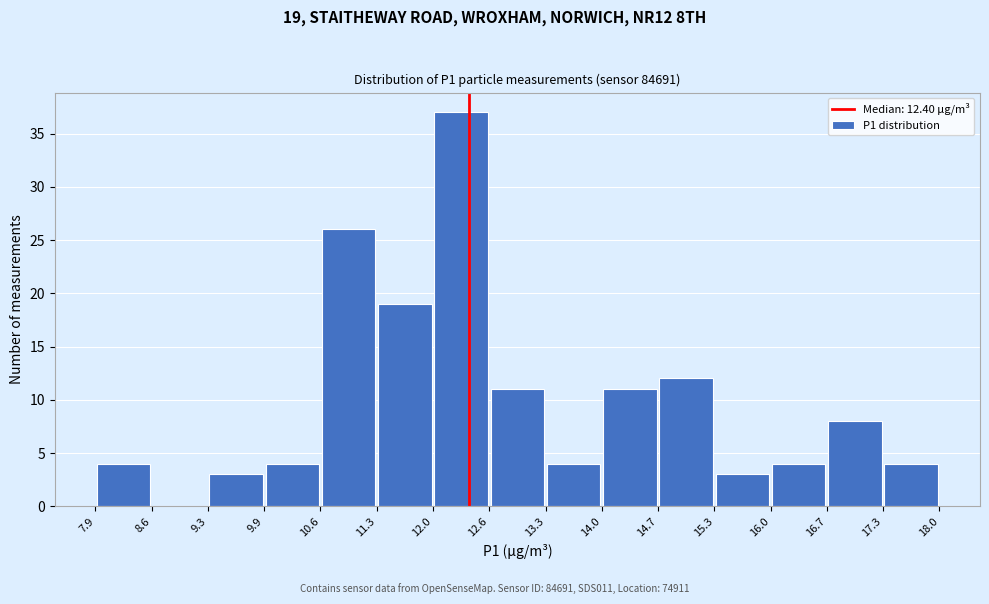

Which range on the x-axis has the tallest bar?

12.0 to 12.6